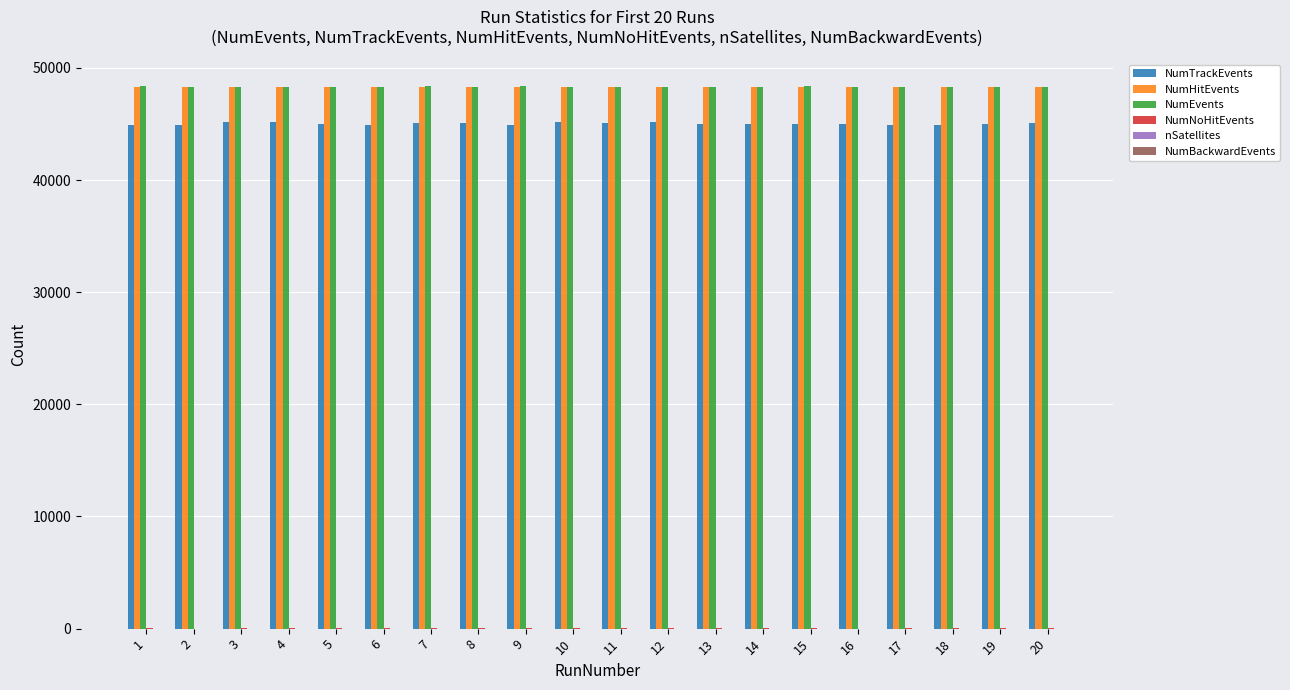

What is the greatest value displayed?

48348